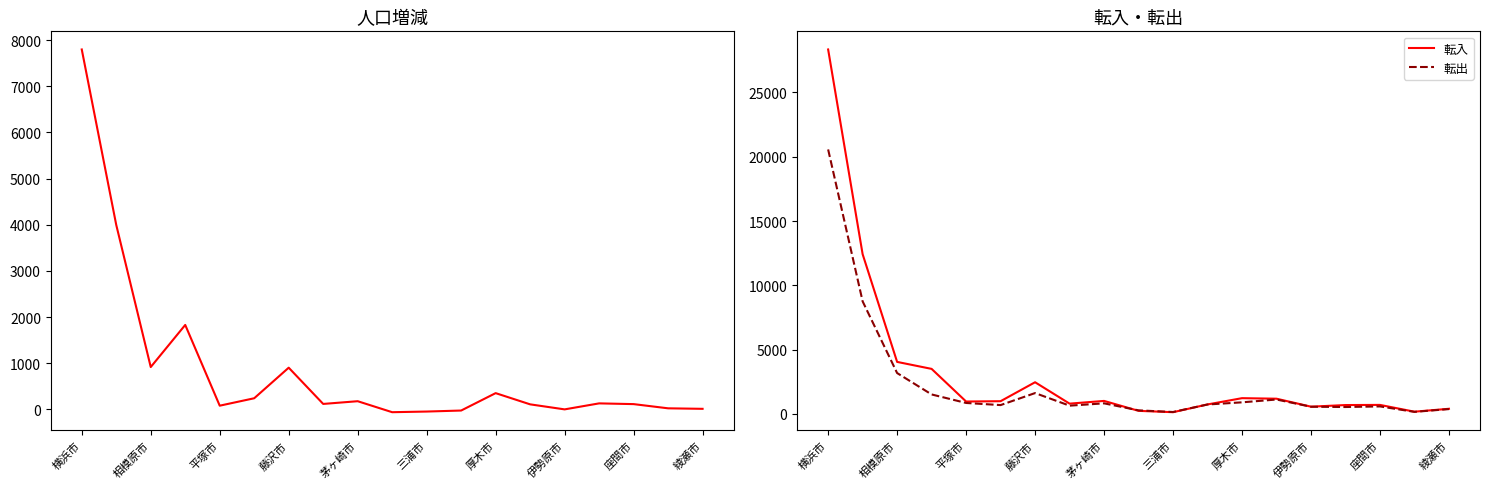

List the series in order of their peak value, lowest first.

人口増減, 転出, 転入